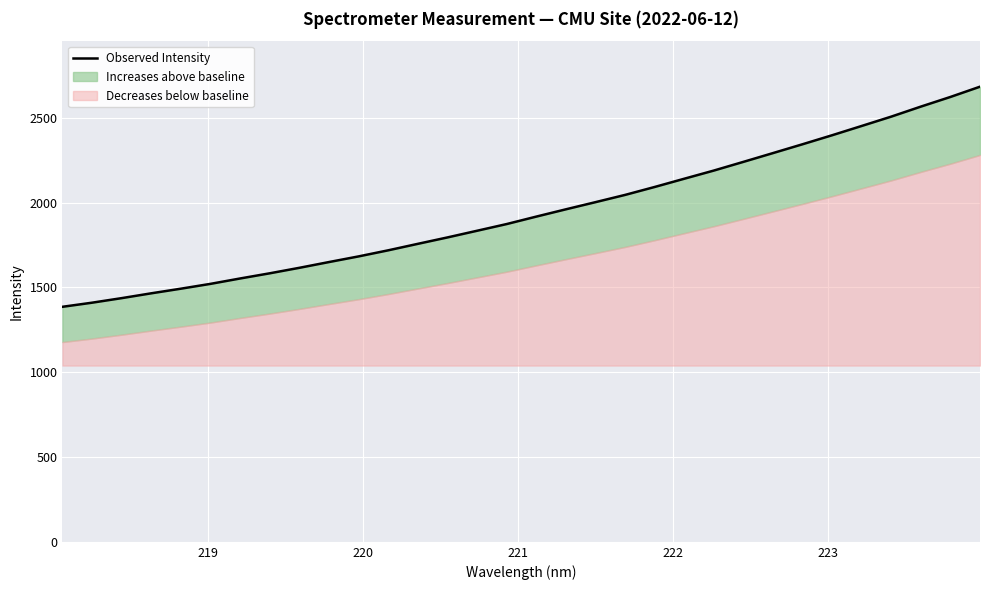

What is the difference between the maximum and minimum values?

1297.8